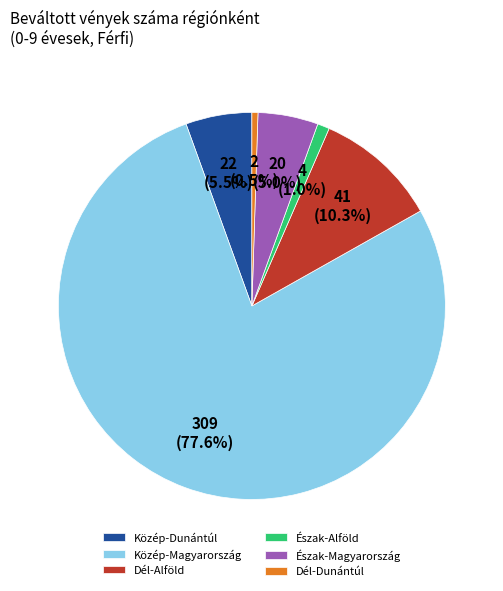

To the nearest percent, what portion does Közép-Magyarország represent?

78%